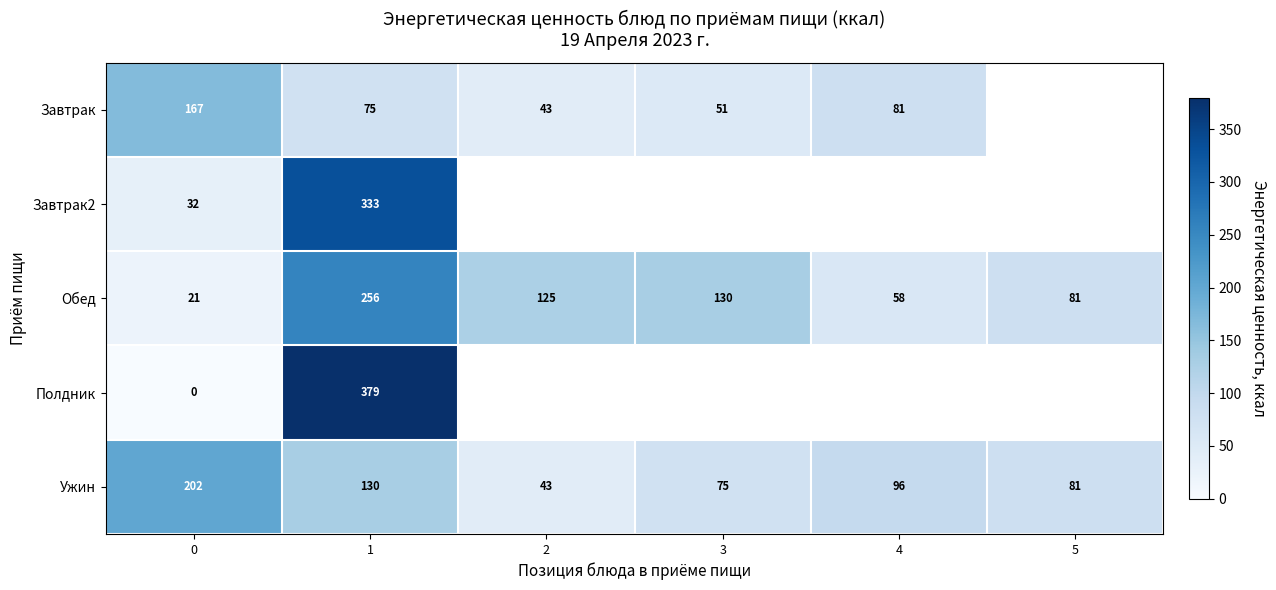

What is the average value of the Ужин series?

104.5